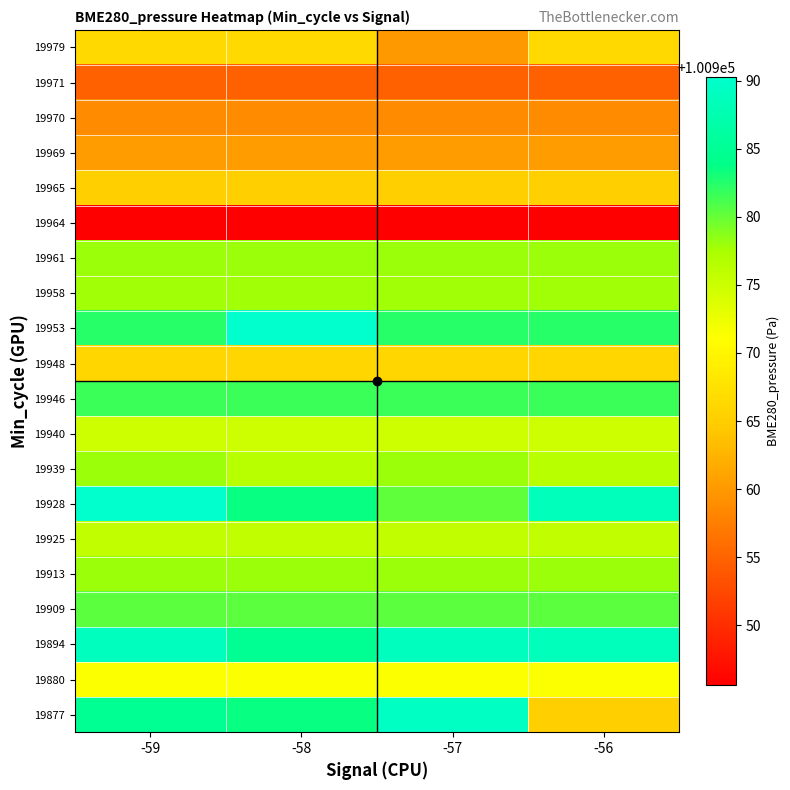

Reading left to right, extract all data points from this chart.

19877: -59=100984.7	-58=100983.6	-57=100989.2	-56=100965.2
19880: -59=100971.4	-58=100971.4	-57=100971.4	-56=100971.4
19894: -59=100988.9	-58=100984.7	-57=100988.9	-56=100988.6
19909: -59=100980.4	-58=100980.4	-57=100980.4	-56=100980.4
19913: -59=100978.0	-58=100978.0	-57=100978.0	-56=100978.0
19925: -59=100975.8	-58=100975.8	-57=100975.8	-56=100975.8
19928: -59=100990.3	-58=100983.6	-57=100980.2	-56=100988.6
19939: -59=100978.0	-58=100976.5	-57=100978.0	-56=100976.5
19940: -59=100974.9	-58=100974.9	-57=100974.9	-56=100974.9
19946: -59=100981.6	-58=100981.6	-57=100981.6	-56=100981.6
19948: -59=100966.1	-58=100966.1	-57=100966.1	-56=100966.1
19953: -59=100982.2	-58=100990.3	-57=100982.2	-56=100982.2
19958: -59=100977.7	-58=100977.7	-57=100977.7	-56=100977.7
19961: -59=100978.0	-58=100978.0	-57=100978.0	-56=100978.0
19964: -59=100945.6	-58=100945.6	-57=100945.6	-56=100945.6
19965: -59=100965.2	-58=100965.2	-57=100965.2	-56=100965.2
19969: -59=100960.4	-58=100960.4	-57=100960.4	-56=100960.4
19970: -59=100958.7	-58=100958.7	-57=100958.7	-56=100958.7
19971: -59=100954.8	-58=100954.8	-57=100954.8	-56=100954.8
19979: -59=100966.5	-58=100966.5	-57=100960.0	-56=100966.5